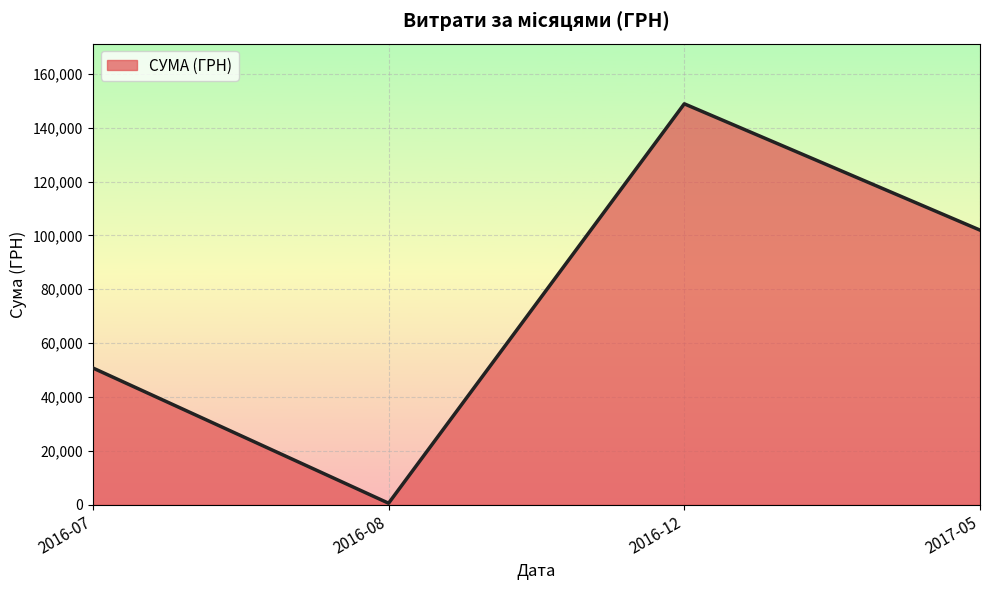

Reading left to right, transcribe all the data shown in this chart.

50784.6	594.0	148834.0	101956.1